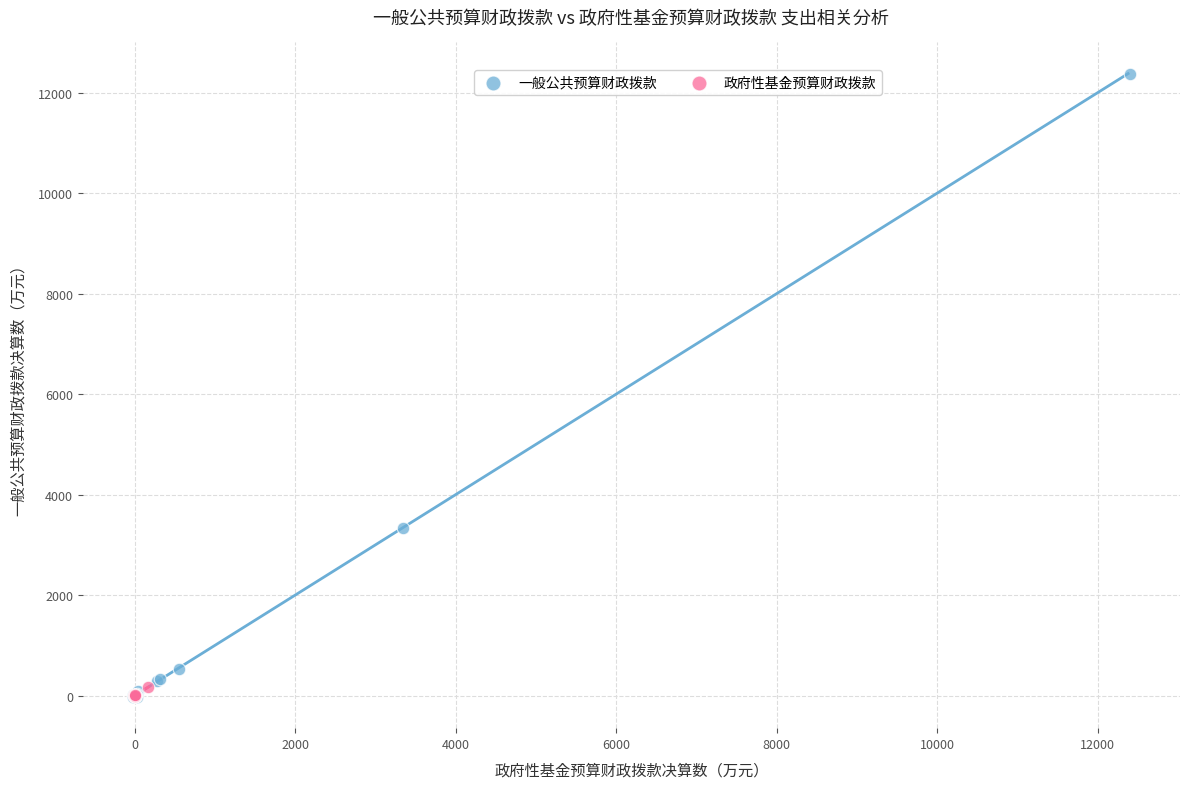

Which series reaches the maximum Y coordinate?

一般公共预算财政拨款